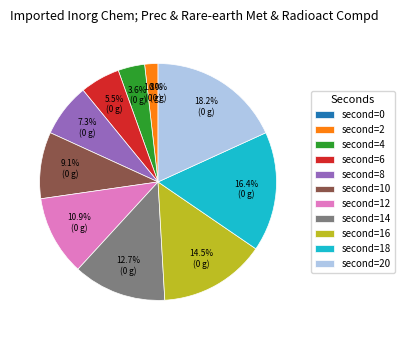

What percentage is the 8 slice, to the nearest percent?

7%